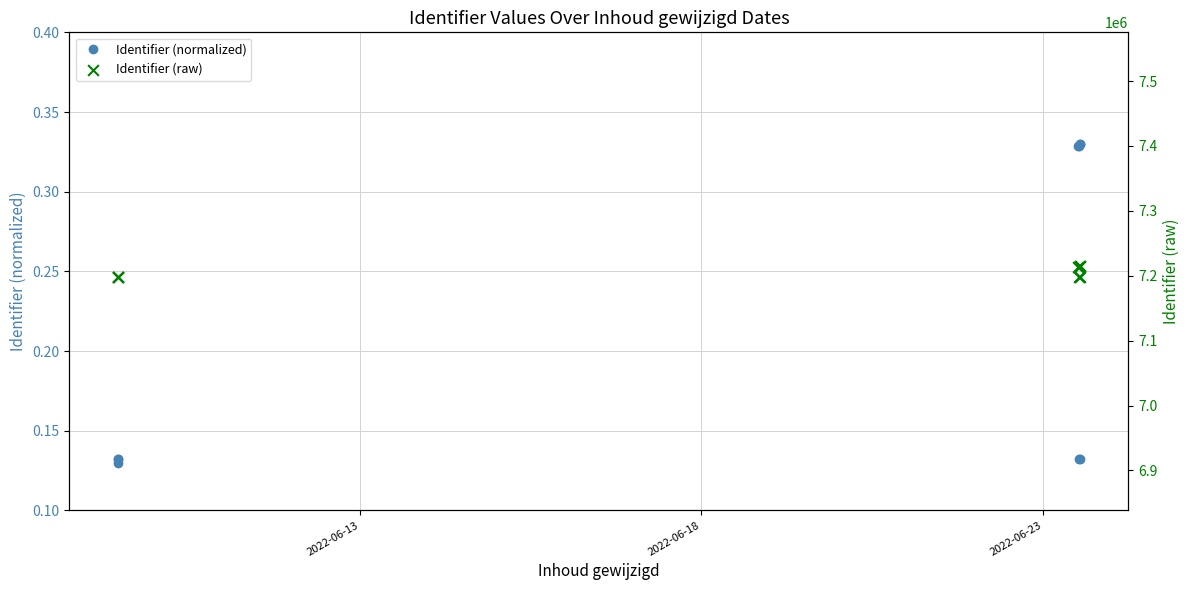

At how many categories does at least one series exceed 425804?

9